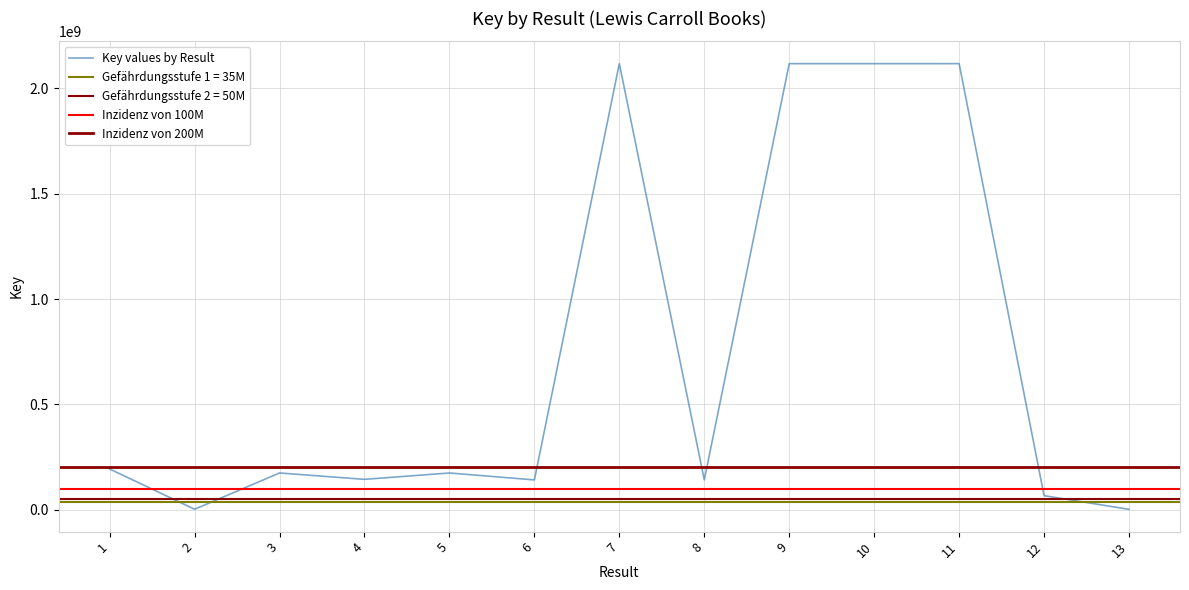

What is the approximate value at 11, to the nearest 50?

2117907600